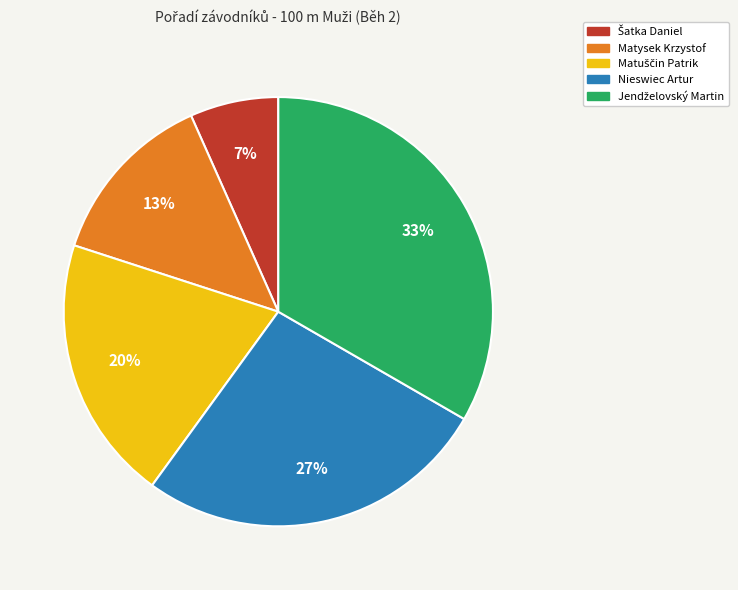

Which has a higher value, Matysek Krzystof or Nieswiec Artur?

Nieswiec Artur